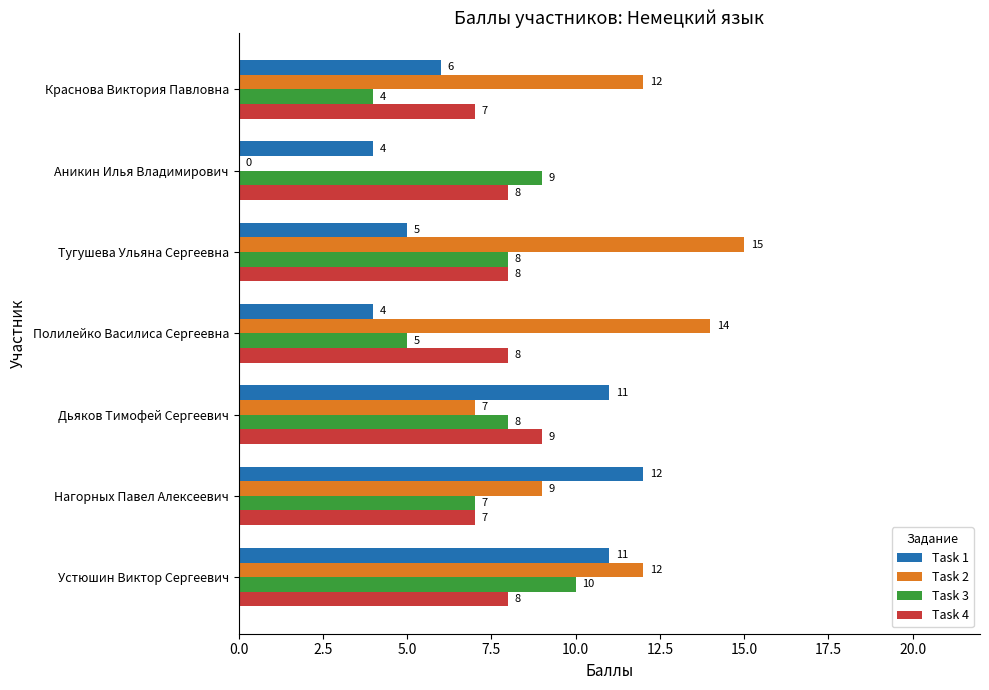

What is the sum of all Task 1 values?

53